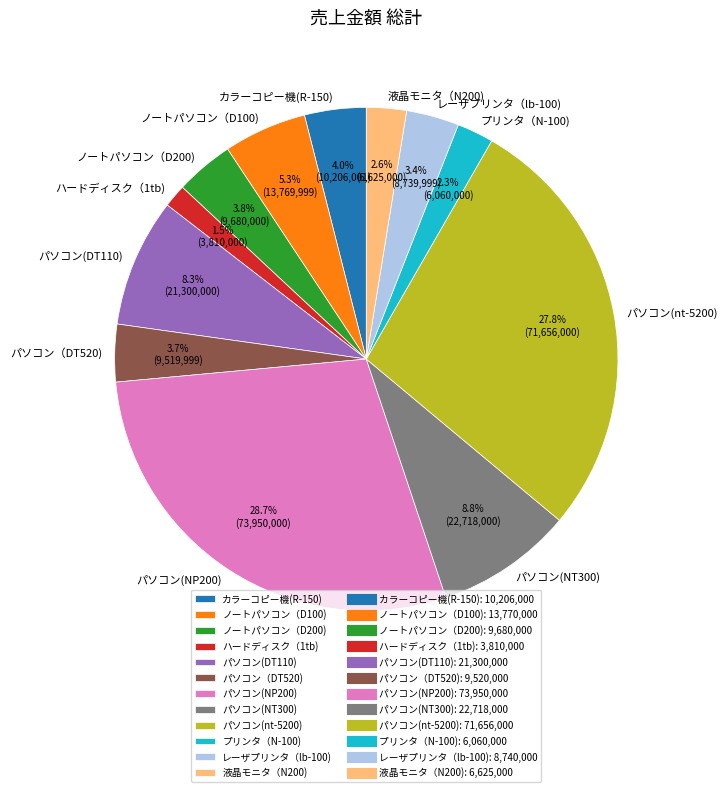

Which has a higher value, パソコン(DT110) or パソコン(NP200)?

パソコン(NP200)